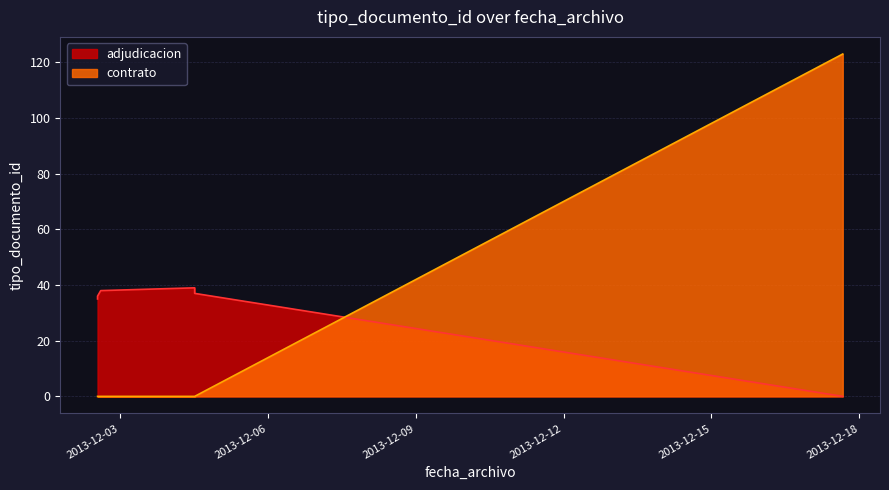

How many interior local peaks (higher than both neighbors) does the data have?

2